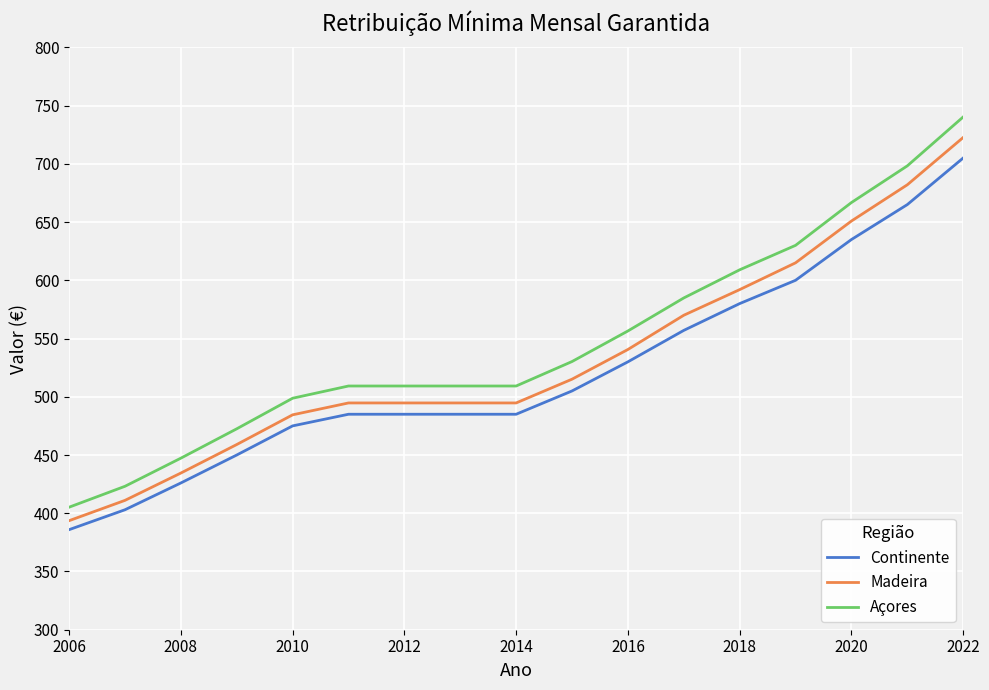

What is the lowest value of the Açores series?

405.2